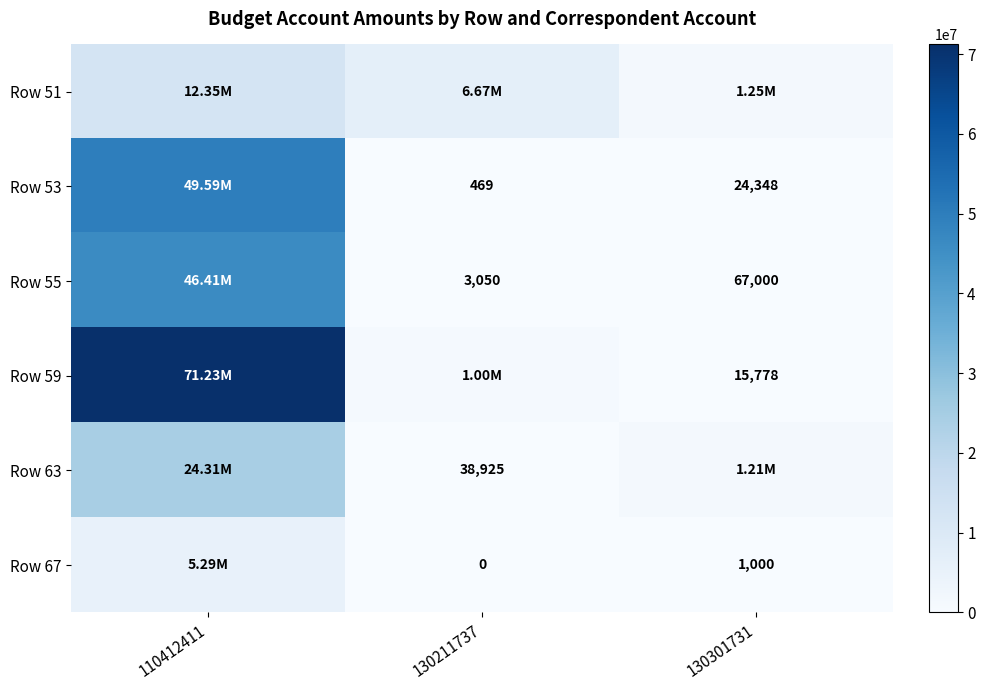

Is it true that Row 63 equals 24312560.1 at 110412411?

True